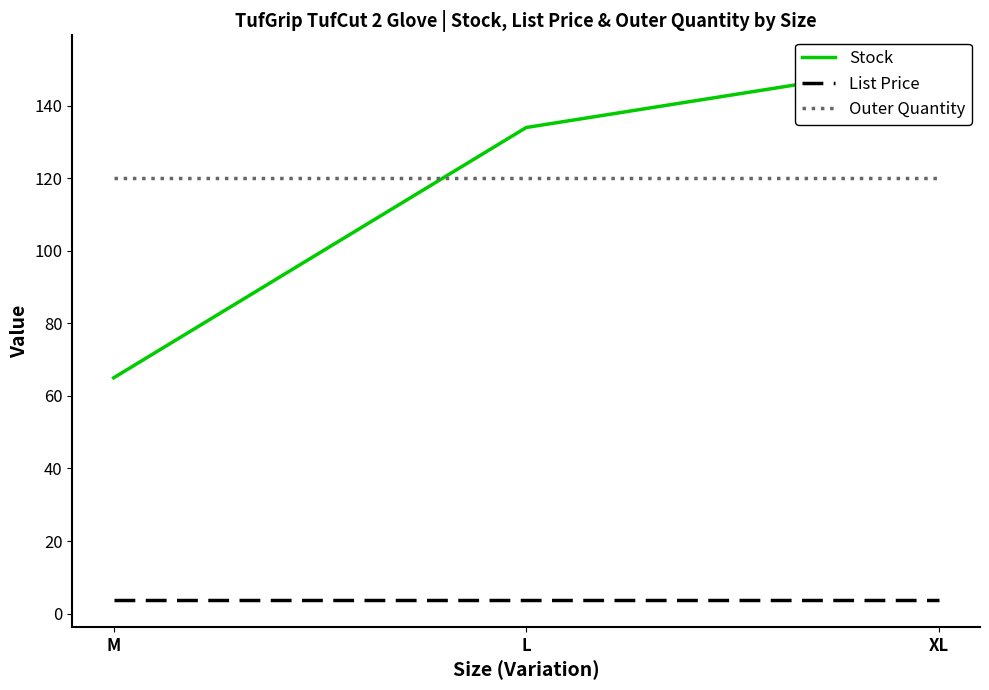

What is the label of the 2nd point from the right?

L